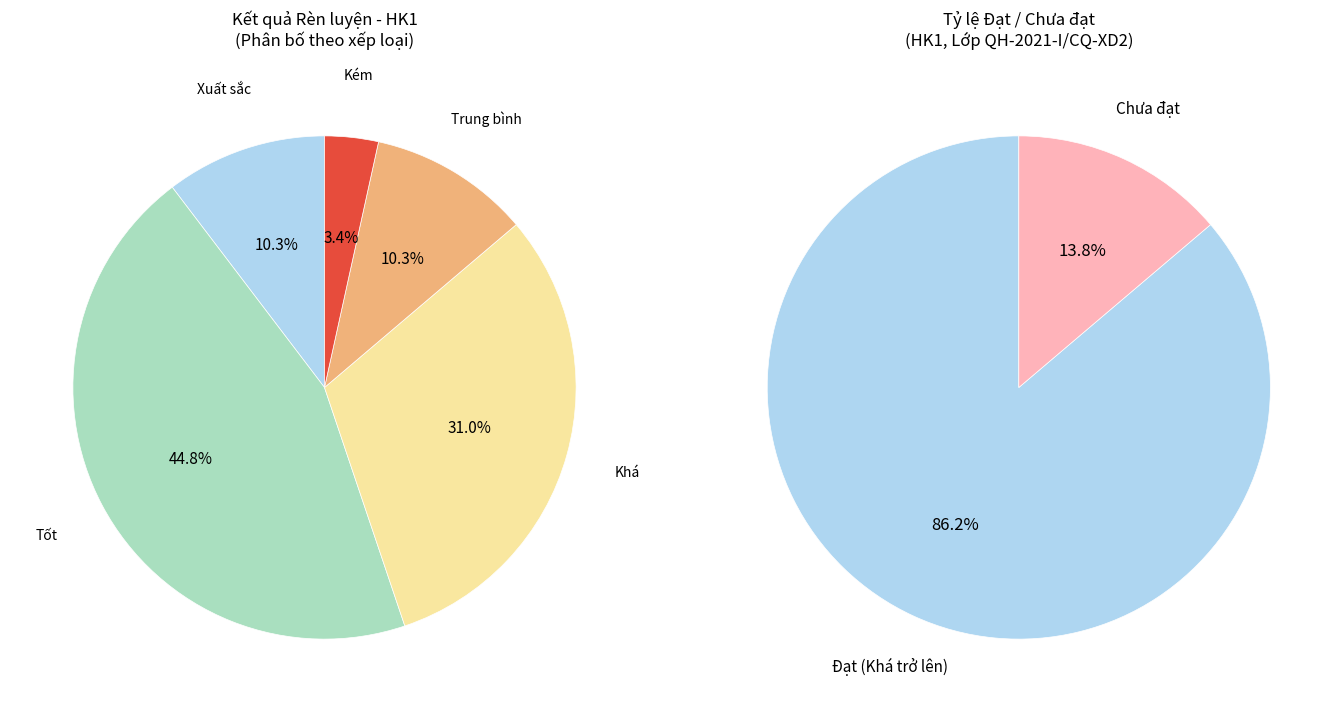

Is it true that Tốt is 62% of the pie?

False